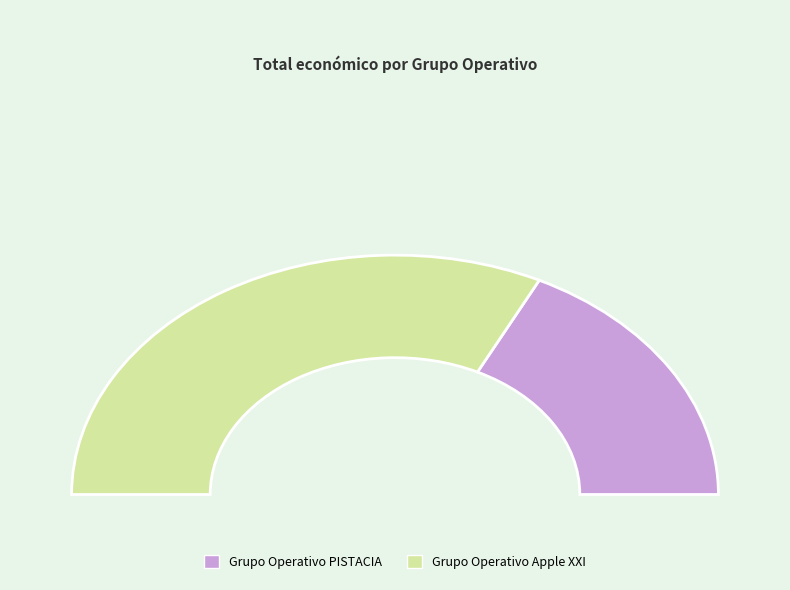

Is it true that Grupo Operativo Apple XXI is 65% of the pie?

True